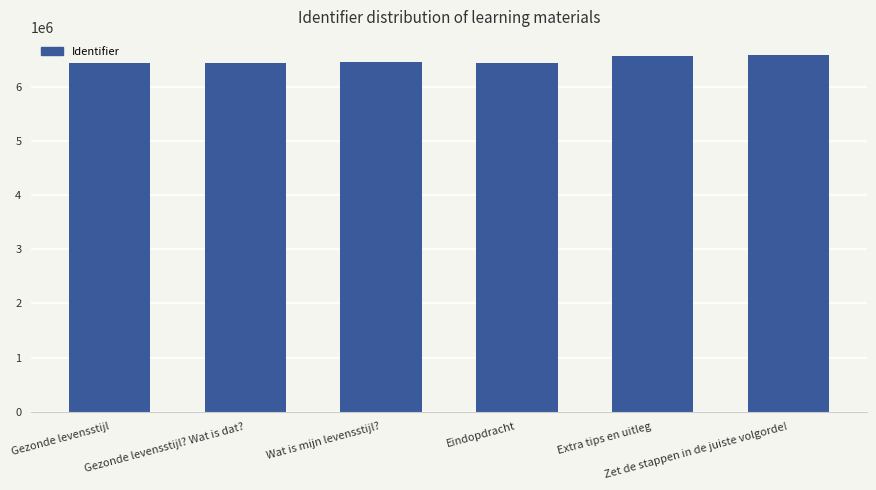

True or false: the data shows 10632184 at Gezonde levensstijl.

False